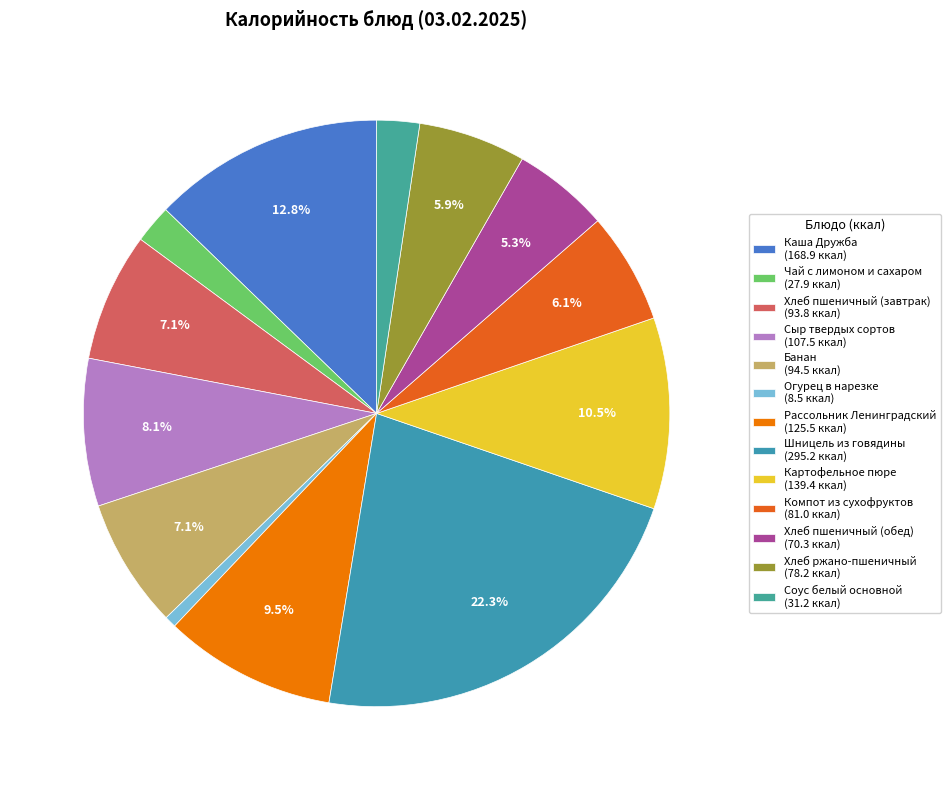

How much of the chart is everything except Шницель из говядины?

77.7%